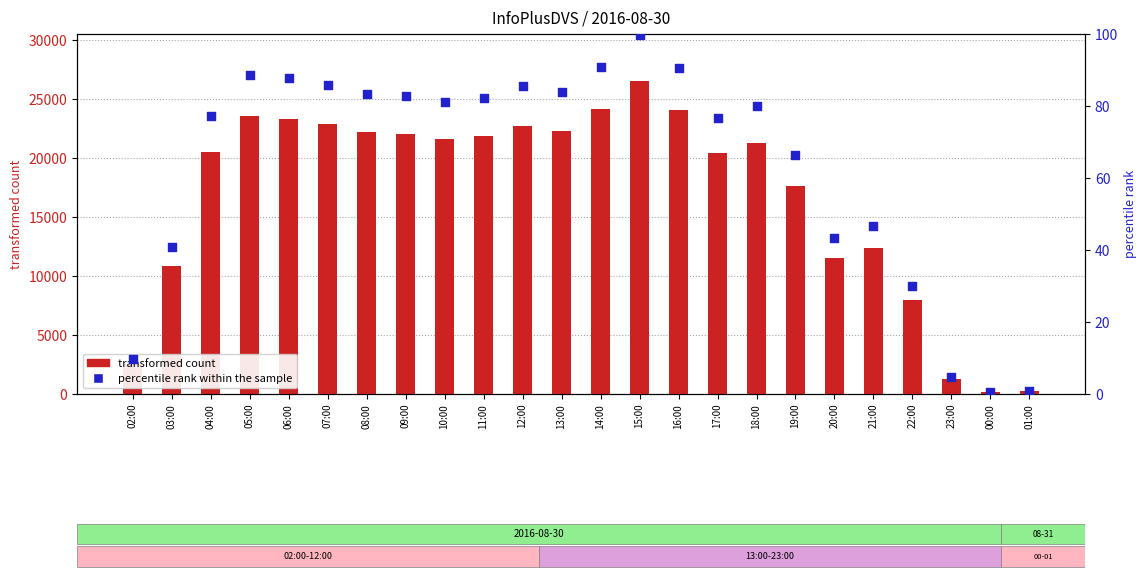

Which series contains the lowest Y value?

percentile rank within the sample